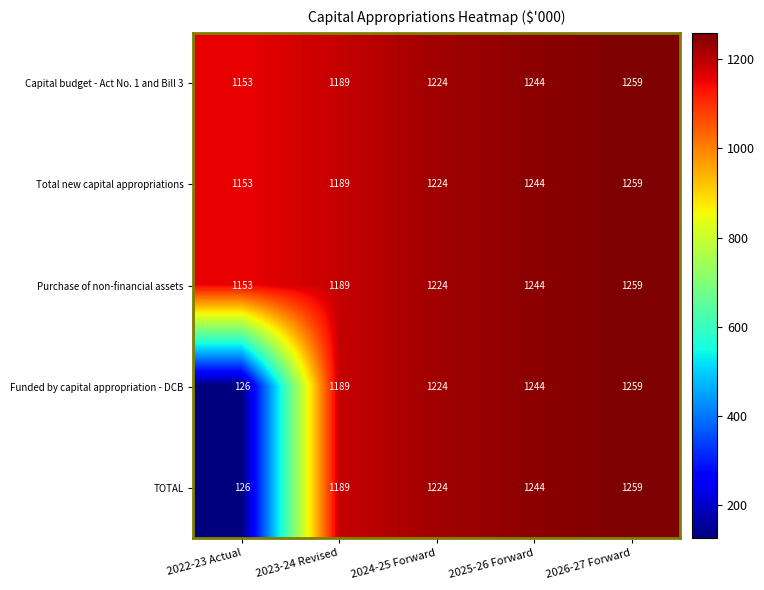

Reading right to left, transcribe all the data shown in this chart.

Capital budget - Act No. 1 and Bill 3: 1259	1244	1224	1189	1153
Total new capital appropriations: 1259	1244	1224	1189	1153
Purchase of non-financial assets: 1259	1244	1224	1189	1153
Funded by capital appropriation - DCB: 1259	1244	1224	1189	126
TOTAL: 1259	1244	1224	1189	126